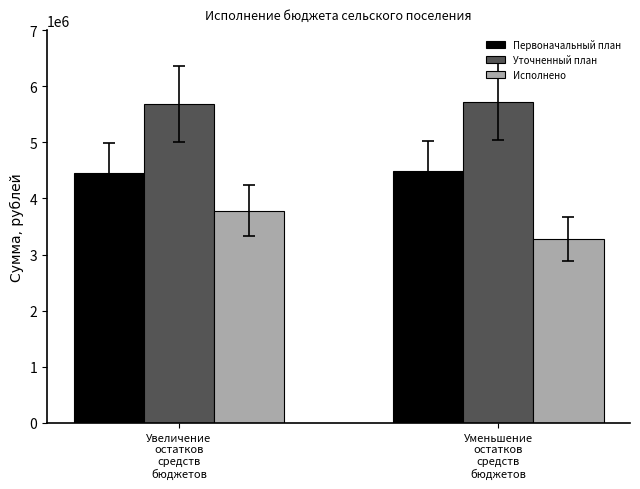

At Уменьшение
остатков
средств
бюджетов, list the series in order from largest to smallest.

Уточненный план, Первоначальный план, Исполнено